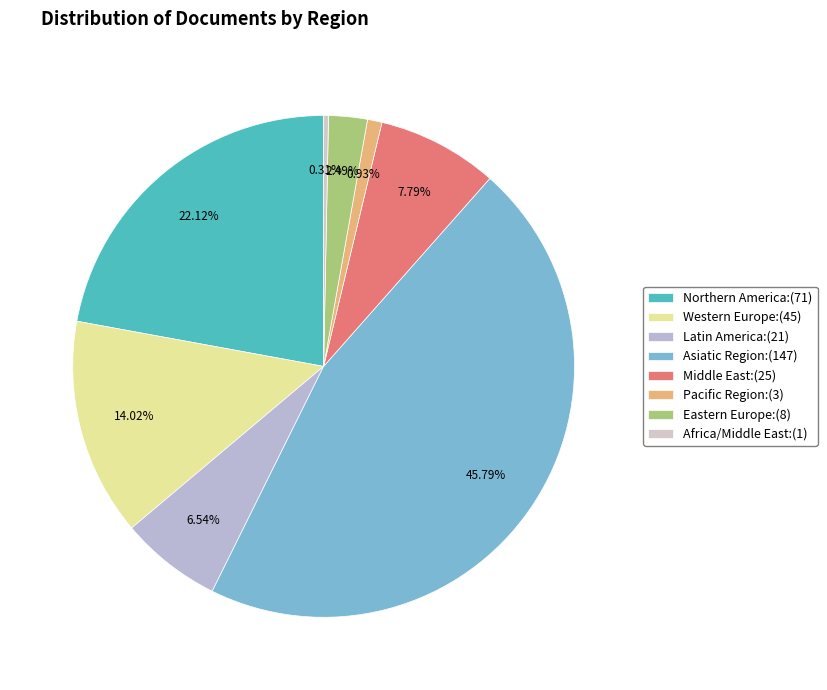

True or false: Western Europe accounts for 14% of the total.

True